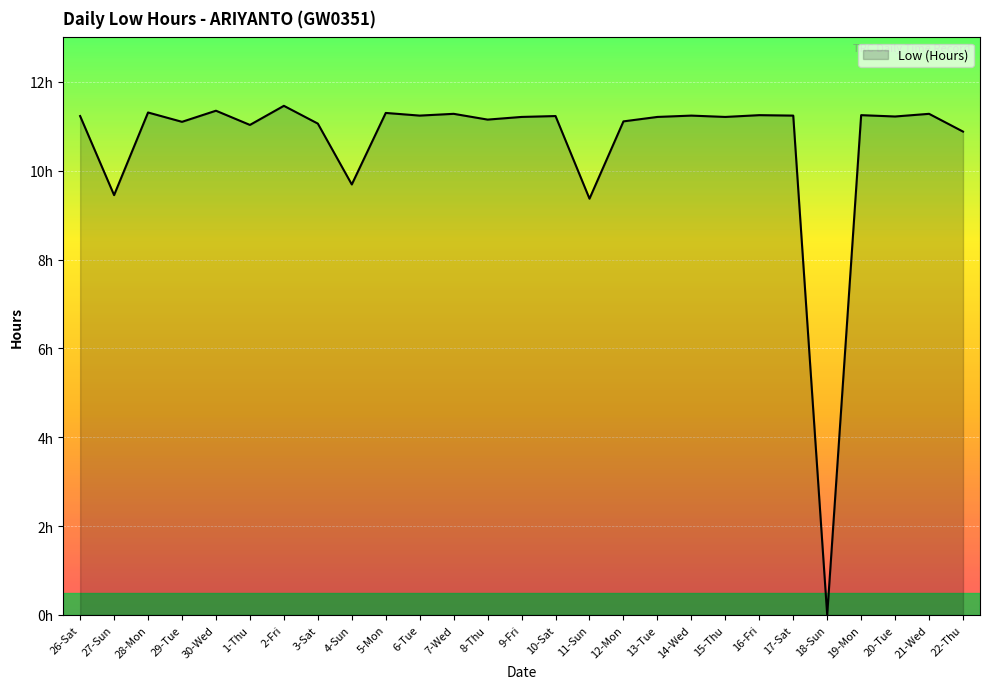

Does the chart have visible grid lines?

Yes